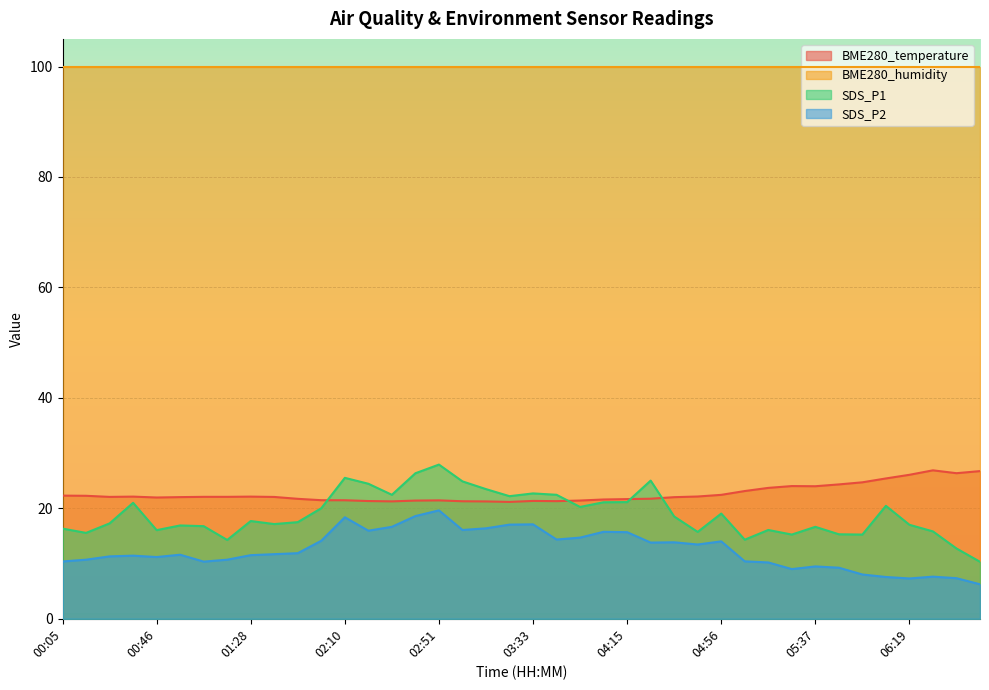

What is the maximum value shown in the chart?

100.0